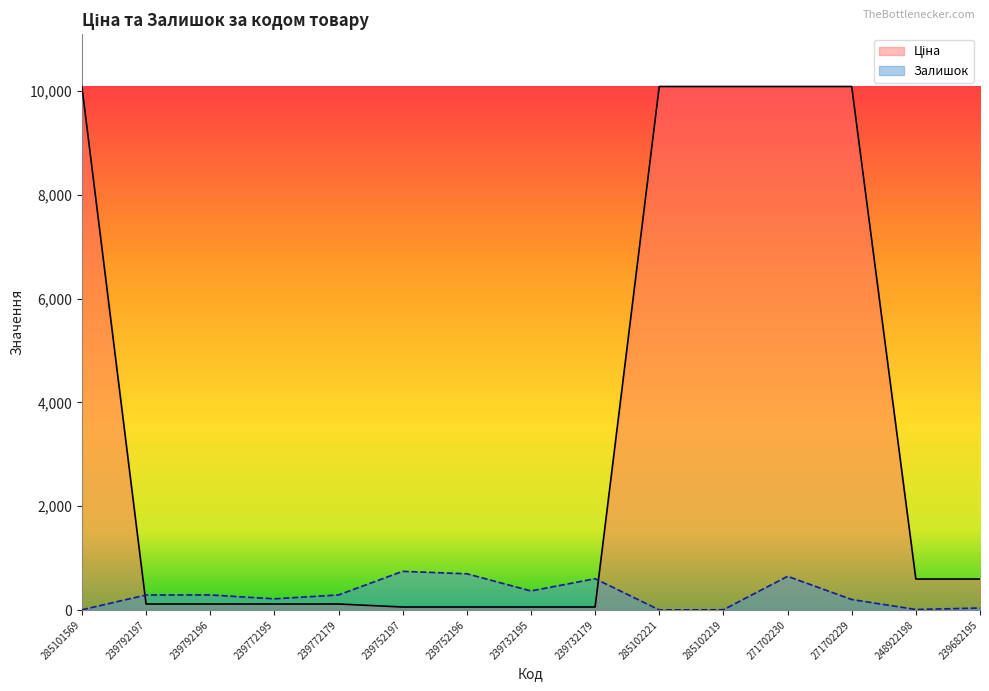

Between 285102221 and 239772179, which is larger?

285102221